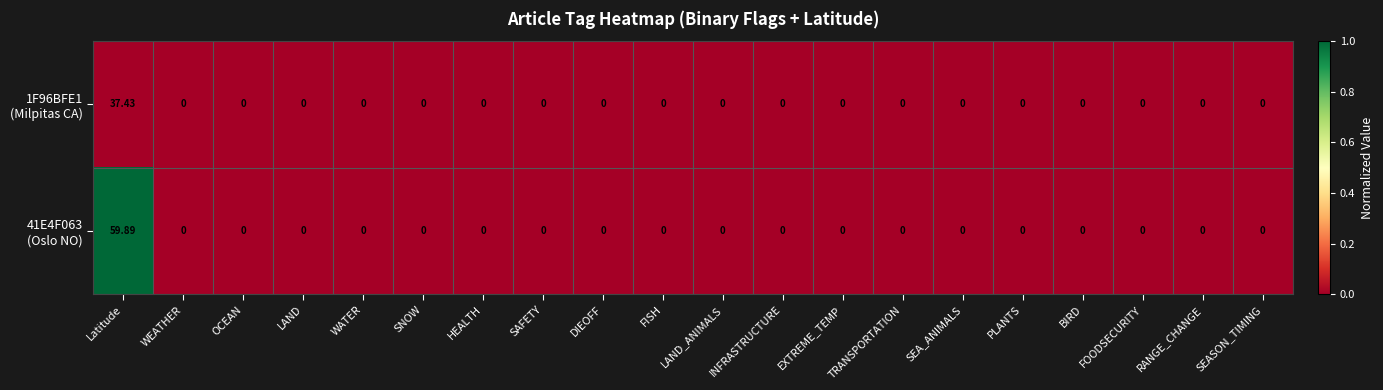

Which label corresponds to the largest value in the chart?

Latitude